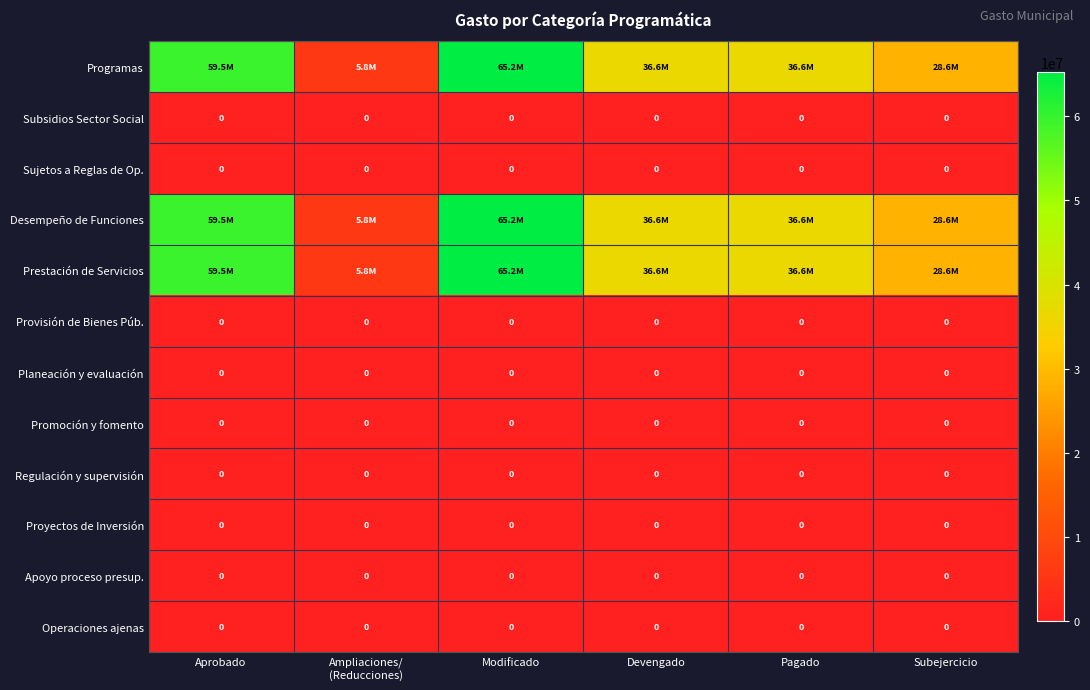

How many distinct data groups are displayed?

12